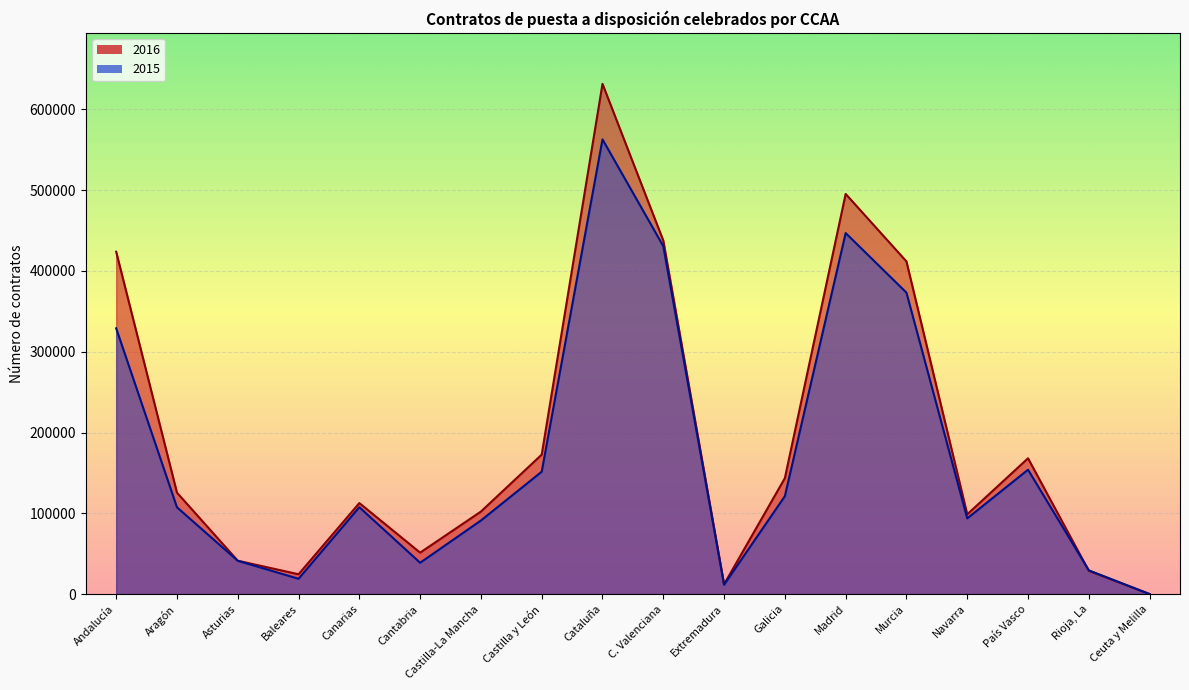

How many values in the 2016 series exceed 125571?

8